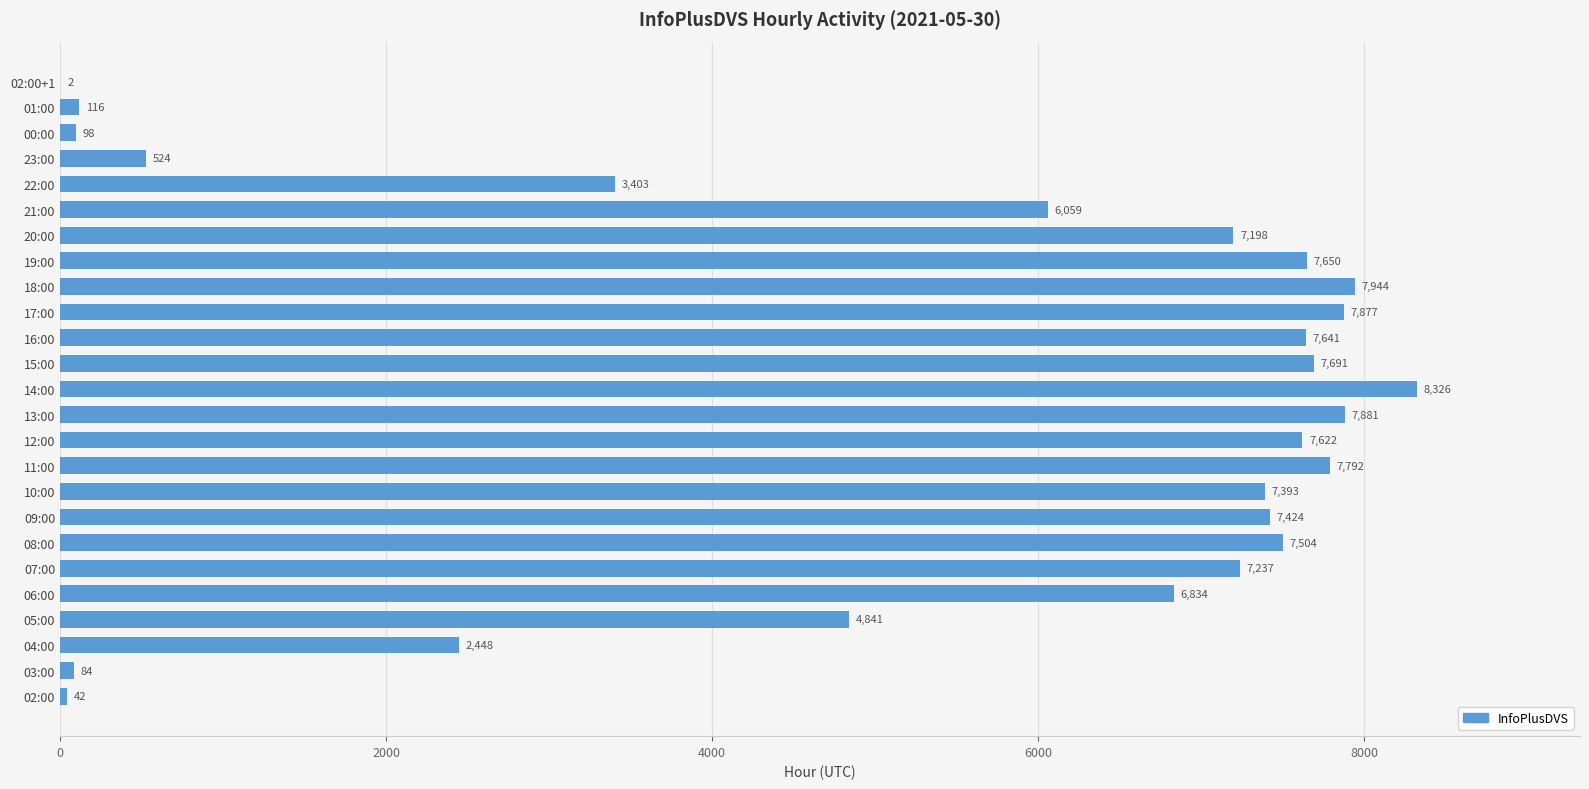

What is the greatest value displayed?

8326